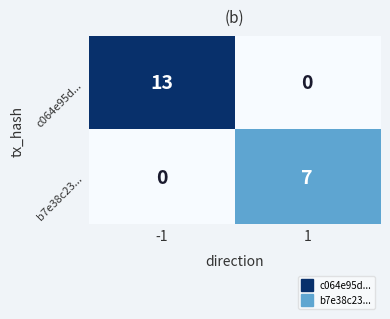

True or false: c064e95d... has a value of 0 at 1.

True